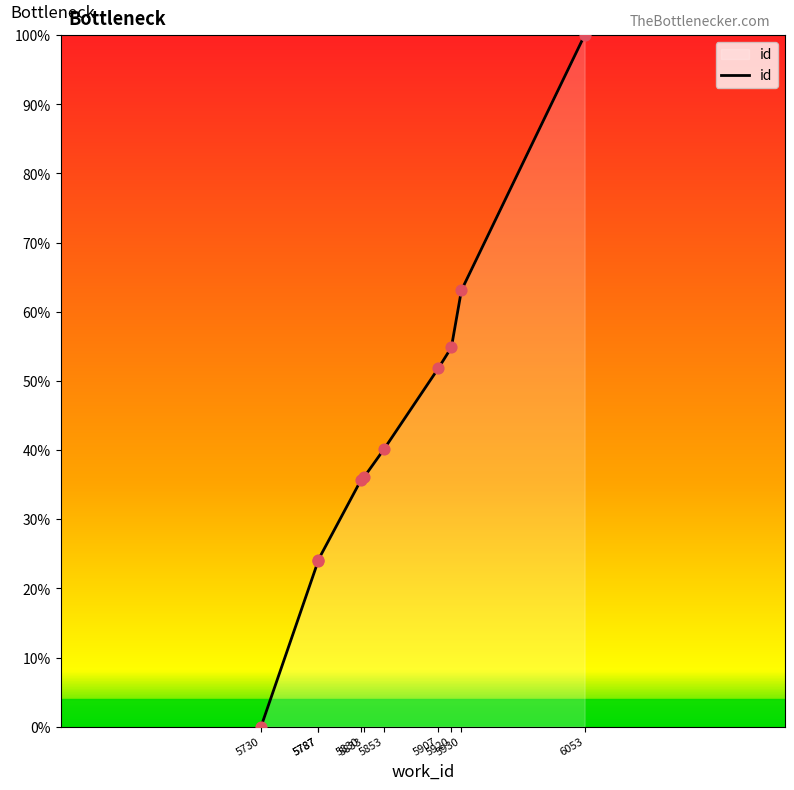

Which has a higher value, 5787 or 5833?

5833